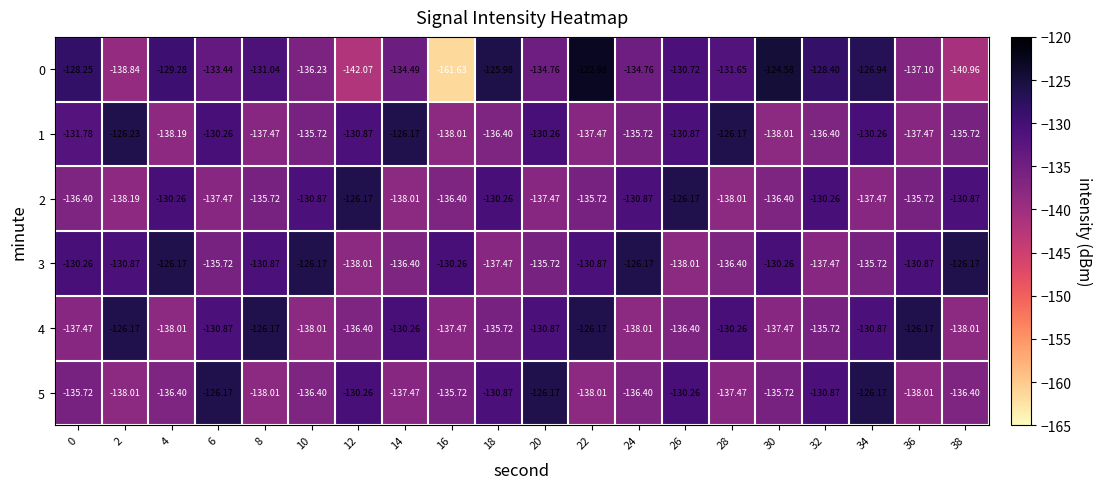

Is the value of 5 at 34 greater than the value of 1 at 2?

Yes